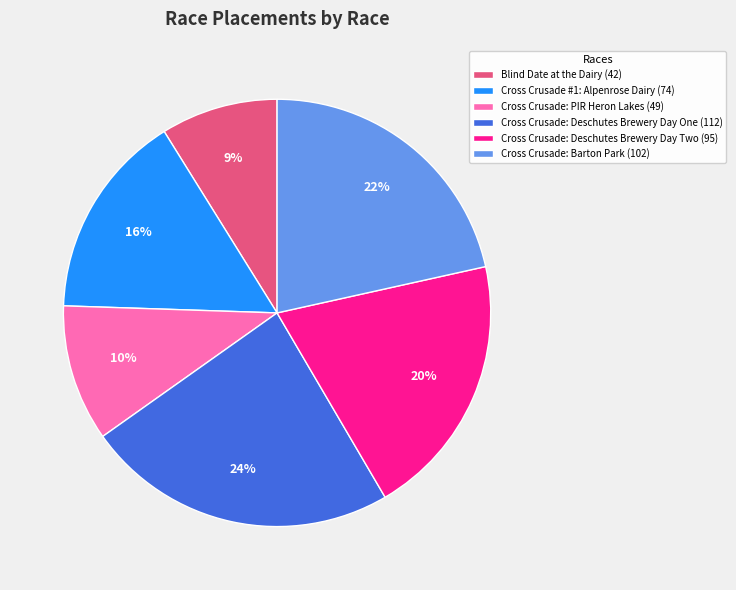

Which category has the smallest portion of the pie?

Blind Date at the Dairy